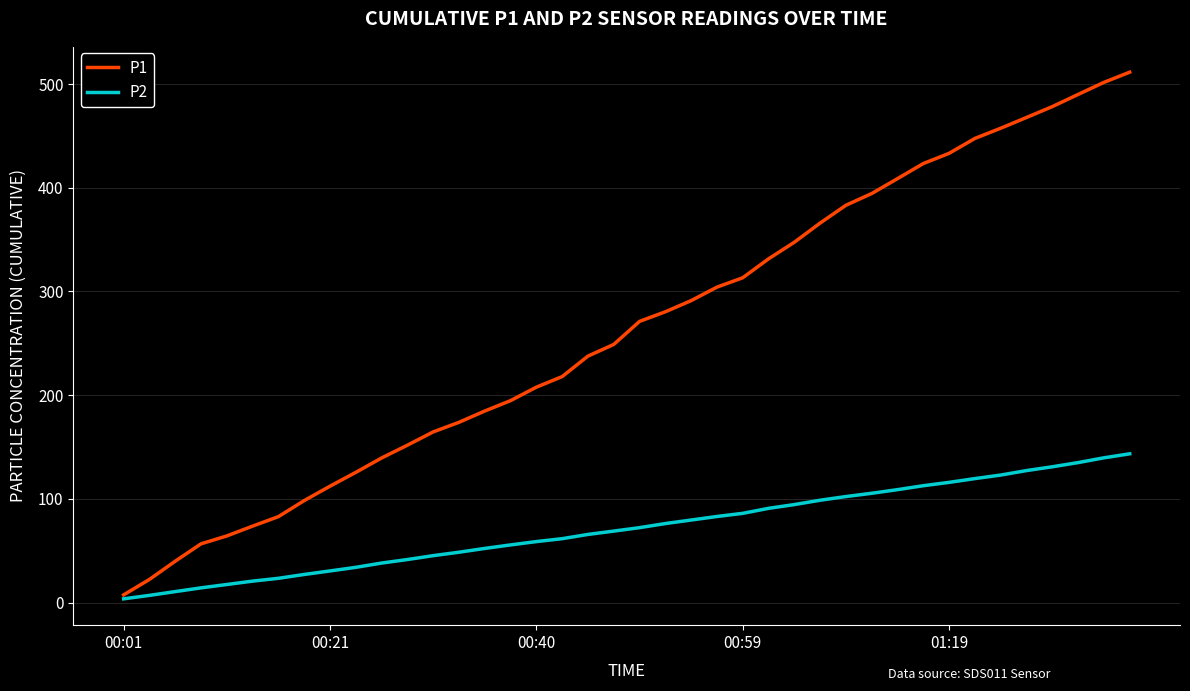

Which series has the widest spread of values?

P1